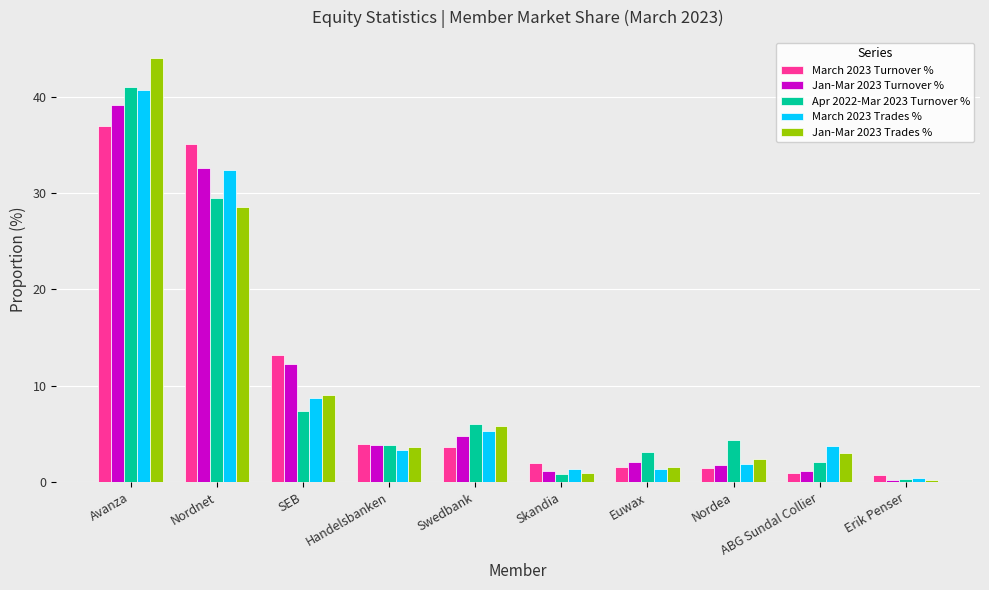

What is the lowest value of the Jan-Mar 2023 Turnover % series?

0.3